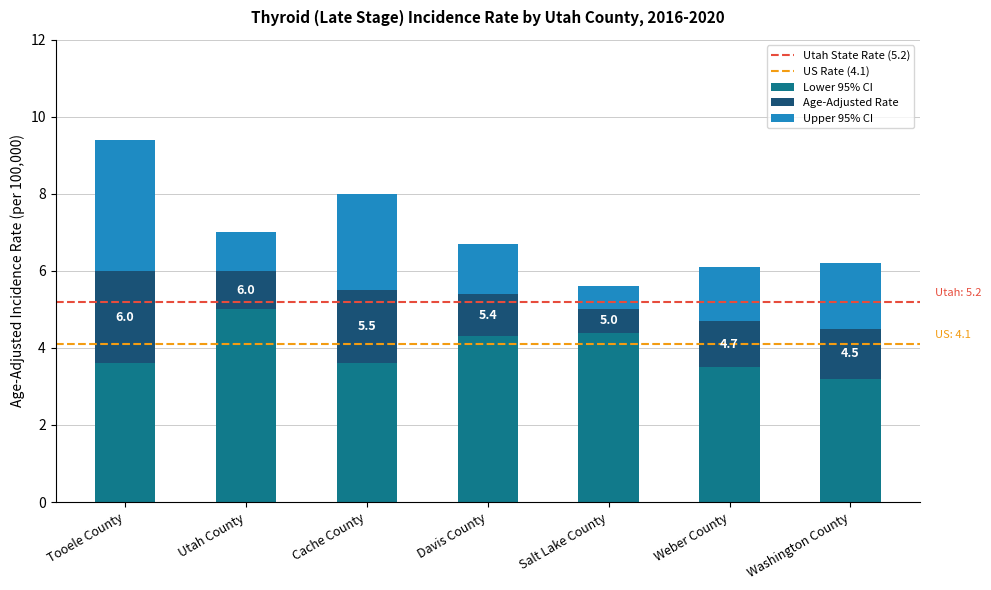

At which category is the sum across all series the highest?

Tooele County